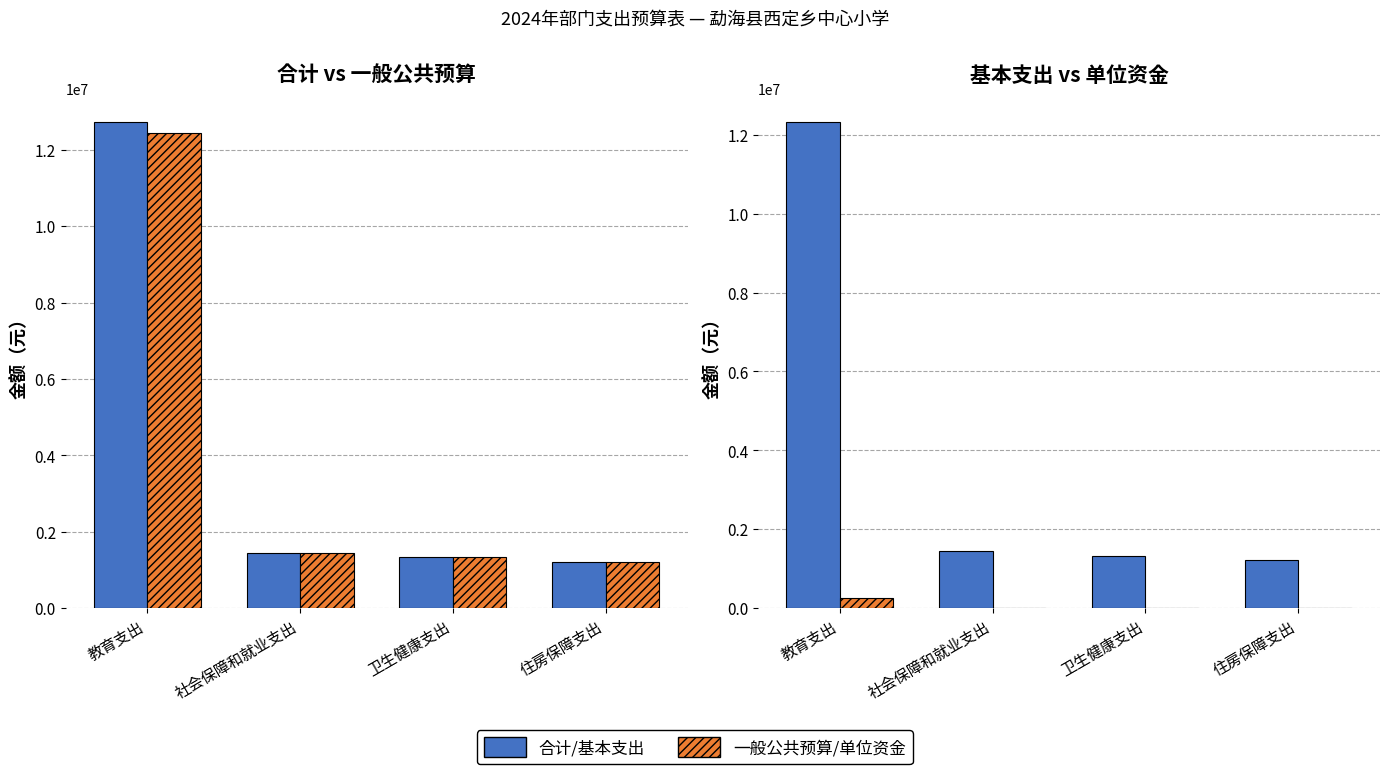

What is the maximum value shown in the chart?

12716652.2